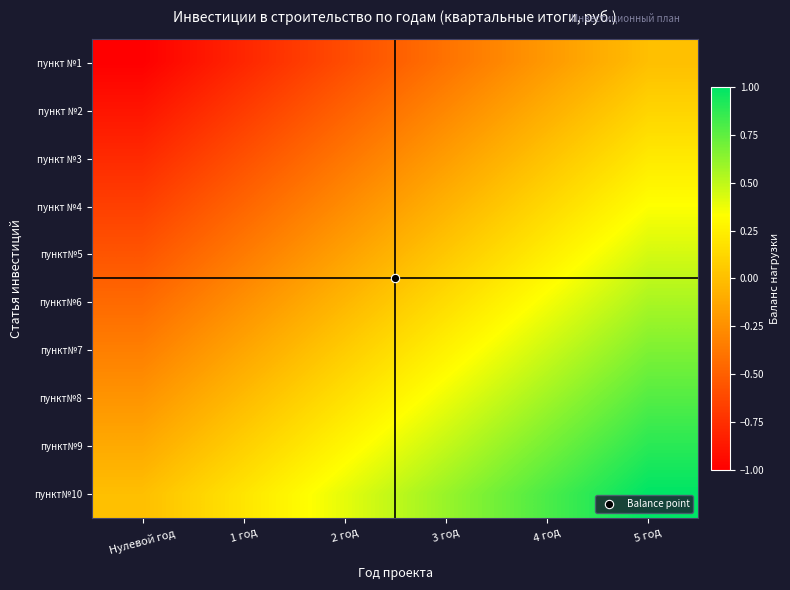

List the series in order of their peak value, lowest first.

пункт №1, пункт №2, пункт №3, пункт №4, пункт№5, пункт№6, пункт№7, пункт№8, пункт№9, пункт№10